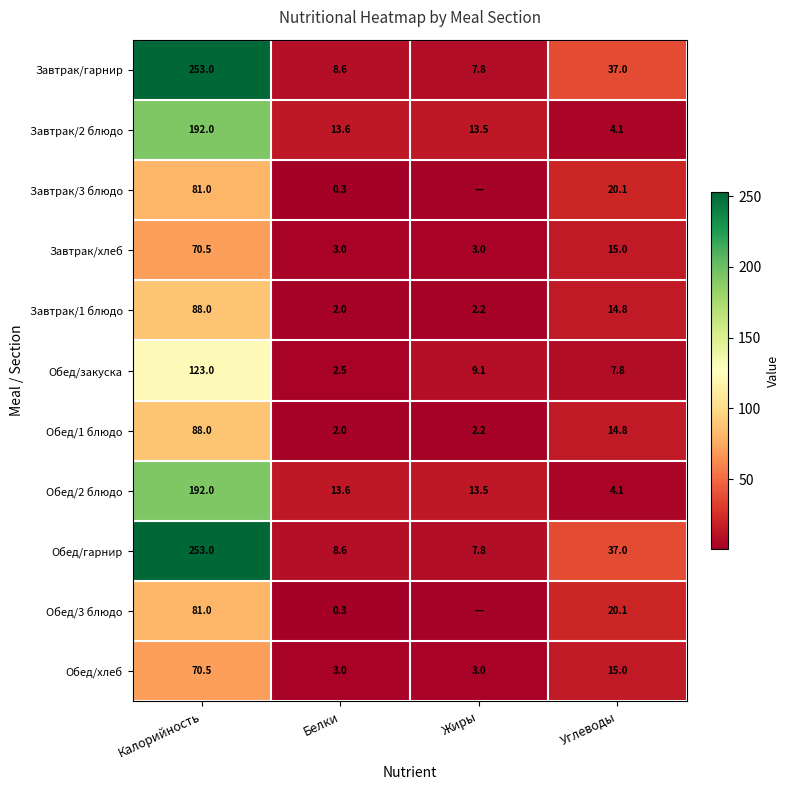

What is the total value across all series at Углеводы?

189.8